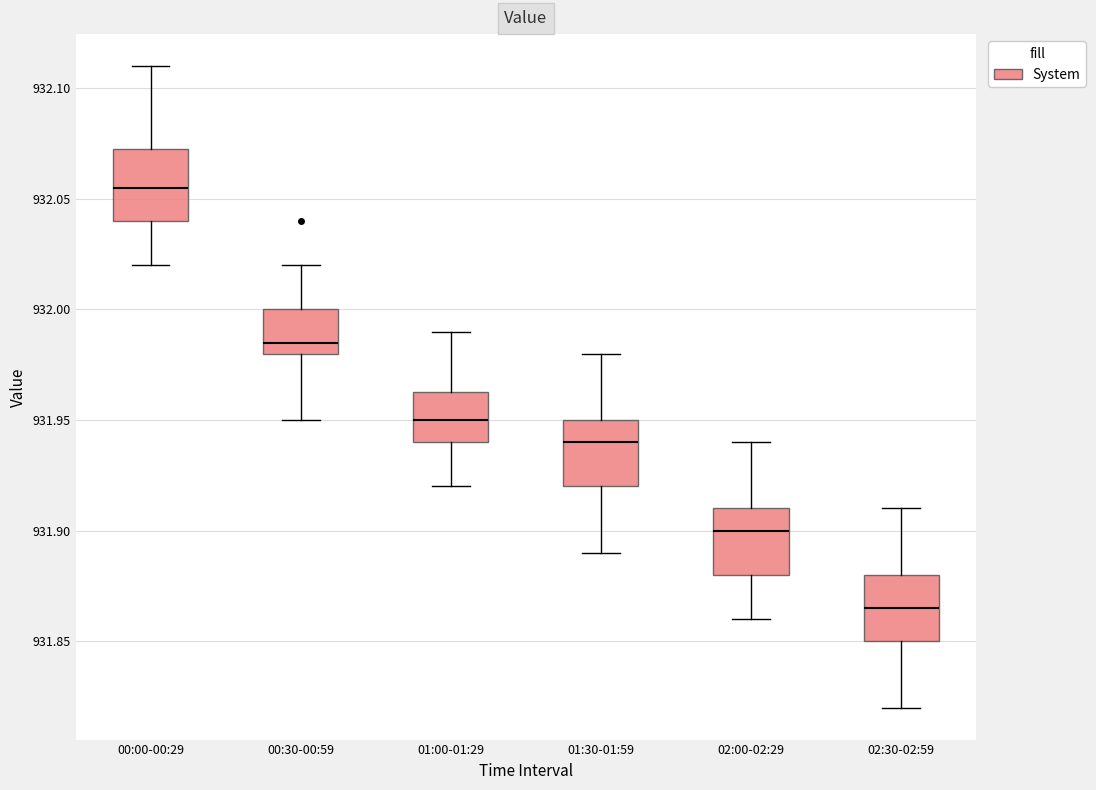

Reading left to right, read every box against the y-axis: the position of its median line, the range the box covers, and the ends of its whiskers. The values are not printed on the chart, so give them approximately, as read against the axis.

00:00-00:29: median 932.055, box 932.040 to 932.075, whiskers 932.020 to 932.110
00:30-00:59: median 931.985, box 931.980 to 932.000, whiskers 931.950 to 932.020
01:00-01:29: median 931.950, box 931.940 to 931.965, whiskers 931.920 to 931.990
01:30-01:59: median 931.940, box 931.920 to 931.950, whiskers 931.890 to 931.980
02:00-02:29: median 931.900, box 931.880 to 931.910, whiskers 931.860 to 931.940
02:30-02:59: median 931.865, box 931.850 to 931.880, whiskers 931.820 to 931.910